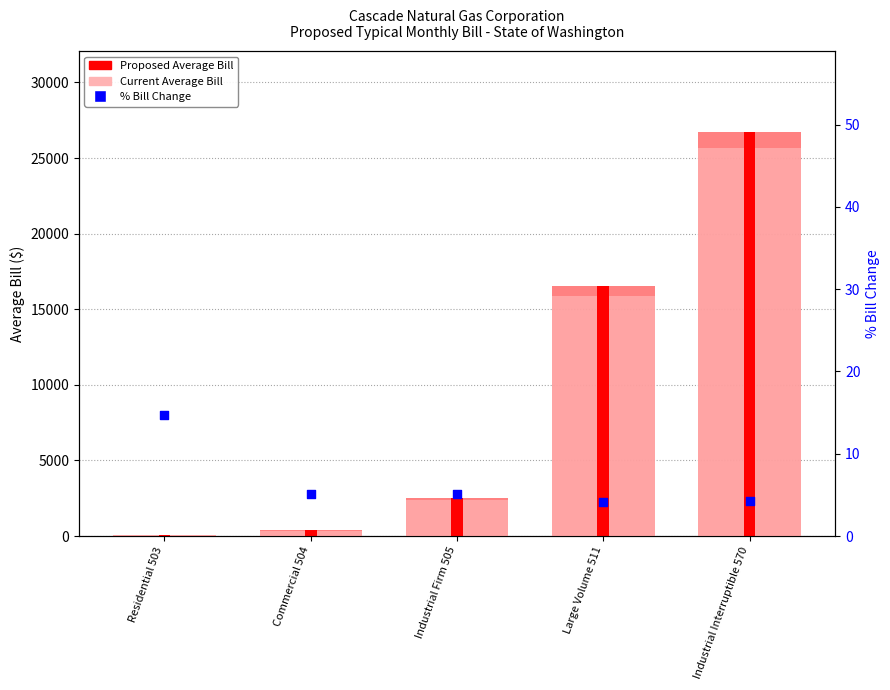

Which series has the widest spread of Y values?

Proposed Average Bill